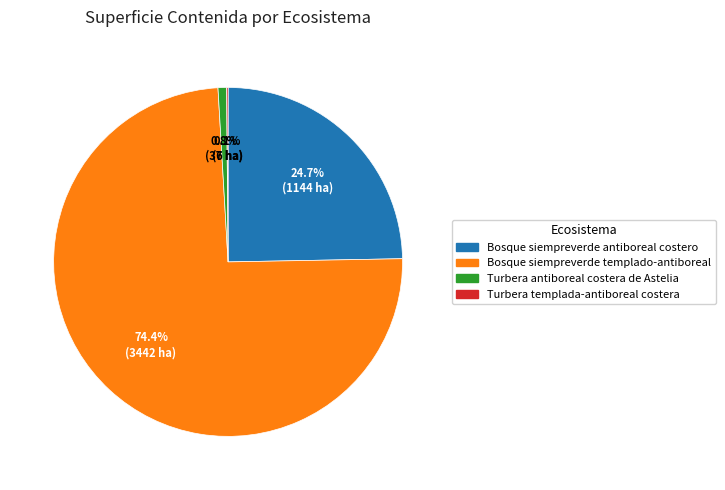

Is Bosque siempreverde templado-antiboreal the majority of the pie?

Yes